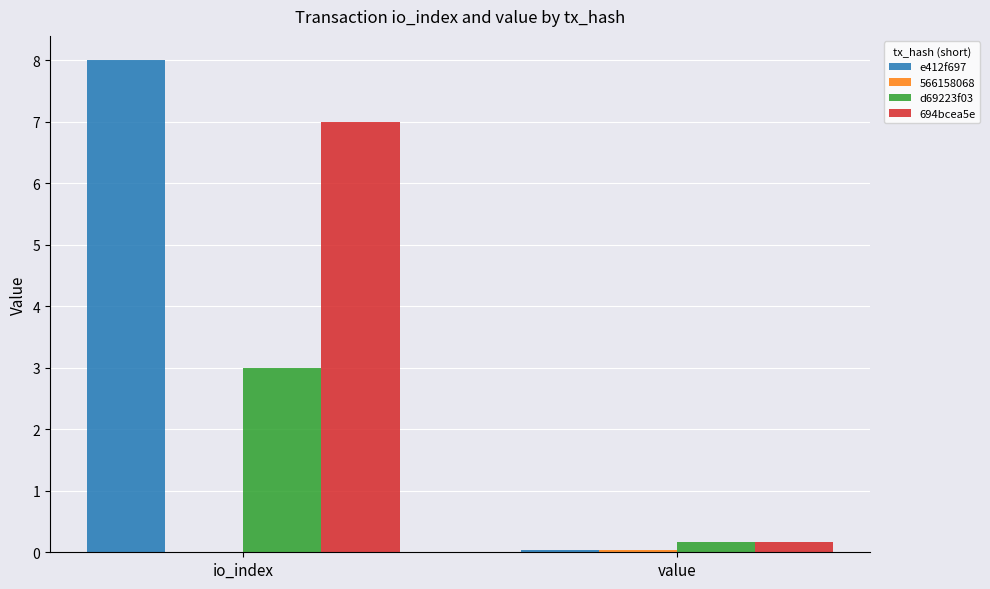

Which series has the largest total across all categories?

e412f697